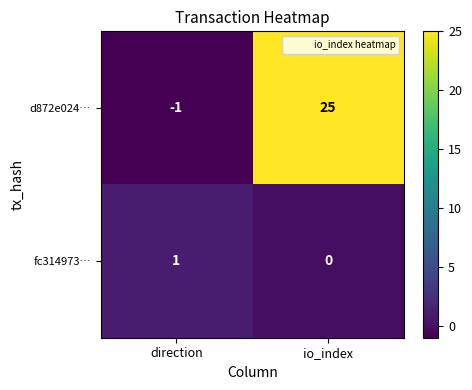

What is the smallest value displayed?

-1